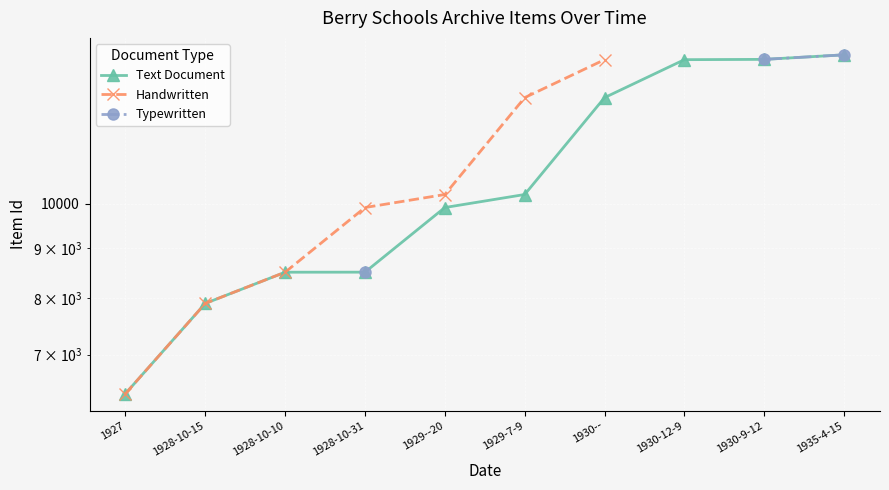

What position from the right is 1935-4-15?

1